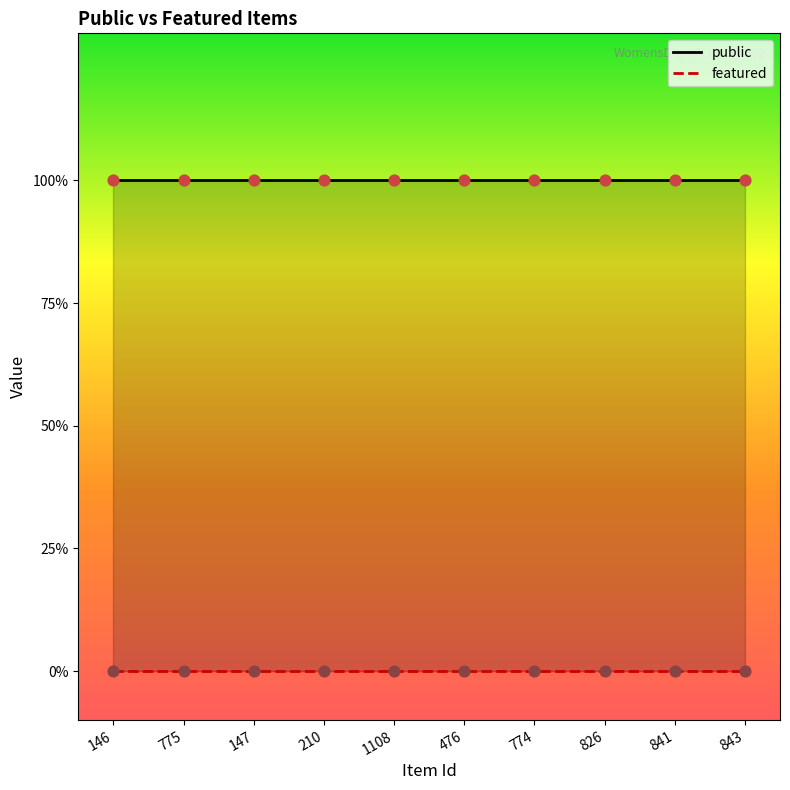

Which series reaches the minimum Y coordinate?

featured